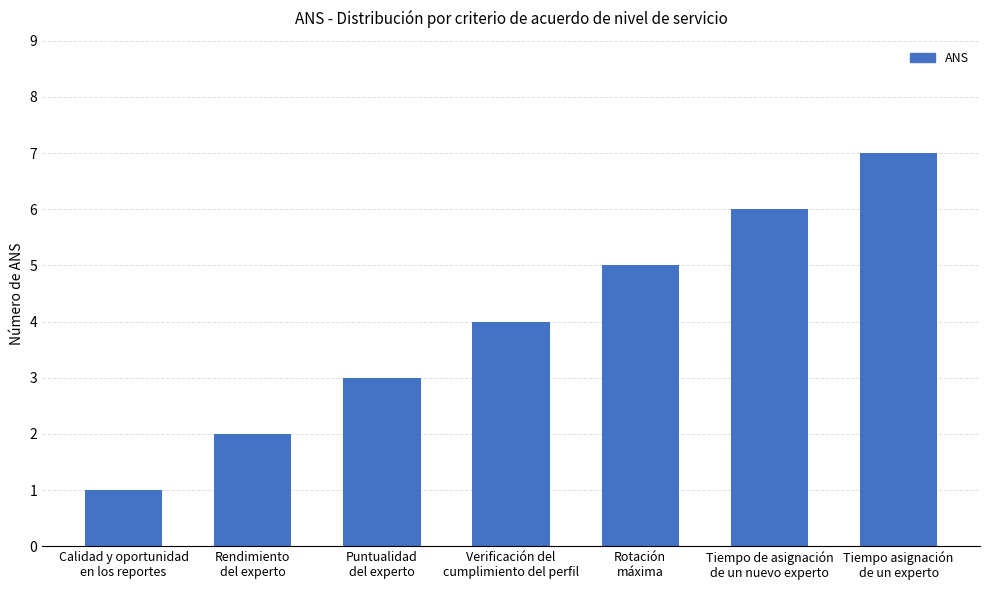

Between Calidad y oportunidad
en los reportes and Rendimiento
del experto, which is larger?

Rendimiento
del experto